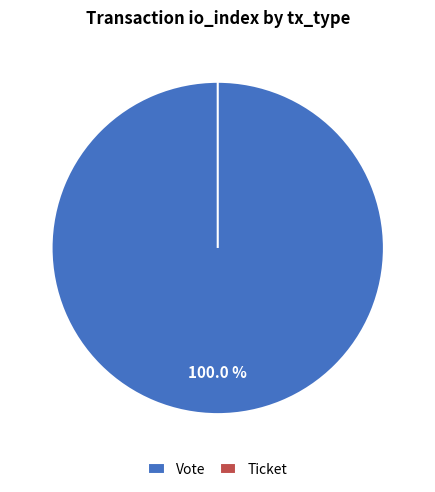

Combined, do Vote and Ticket account for over 50%?

Yes